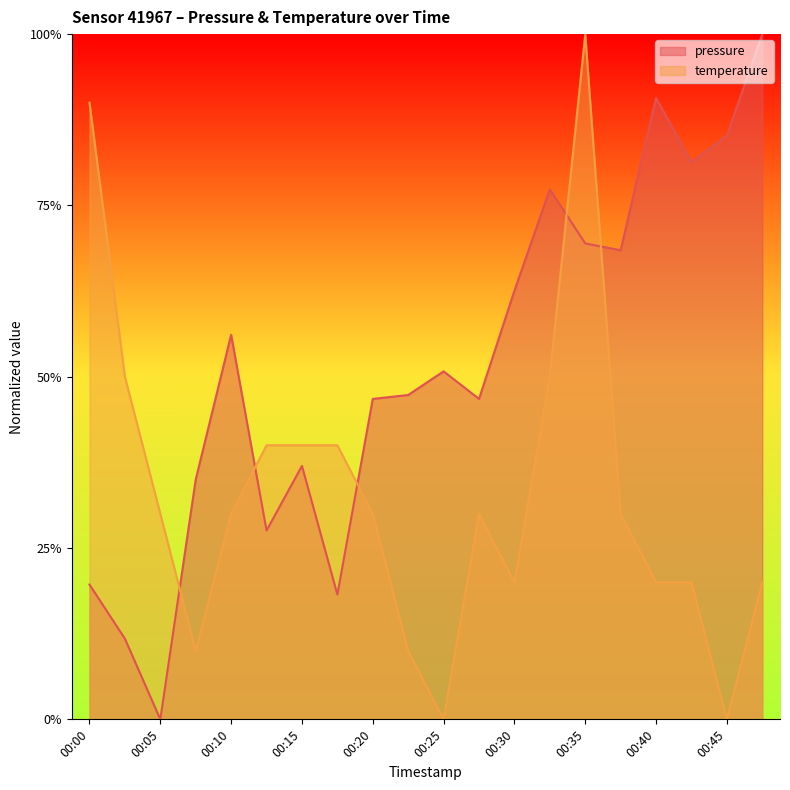

What is the value of the temperature point at the 20th from the left?

0.2